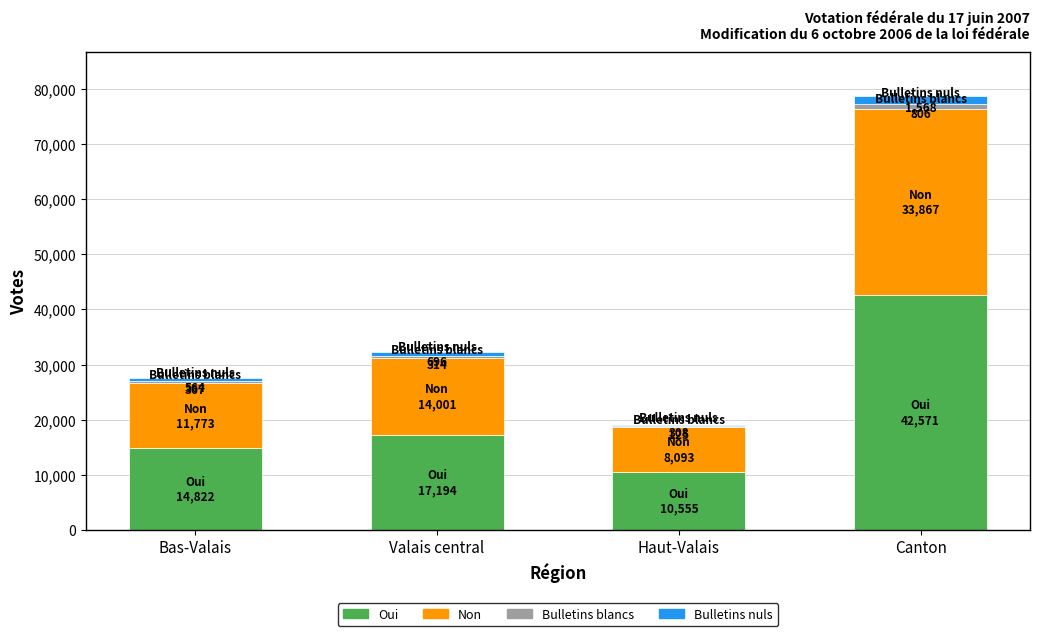

What is the highest value of the Oui series?

42571